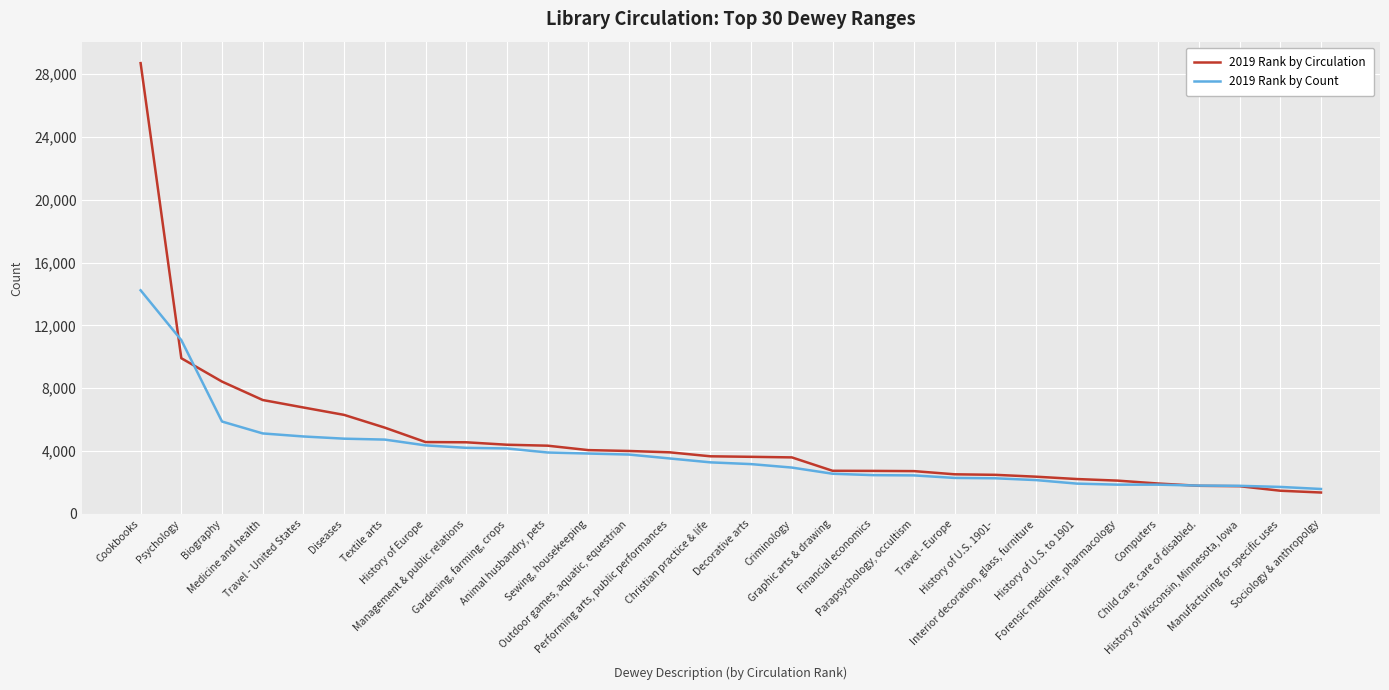

Rank the series by their maximum value, from lowest to highest.

2019 Rank by Count, 2019 Rank by Circulation